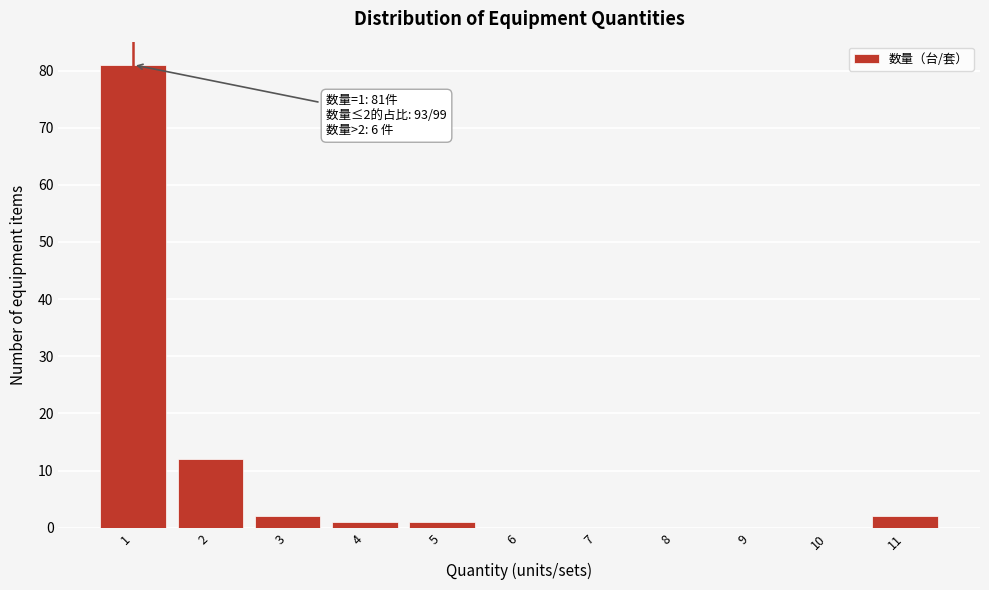

Over which range of the x-axis is the bar tallest?

0.5 to 1.5